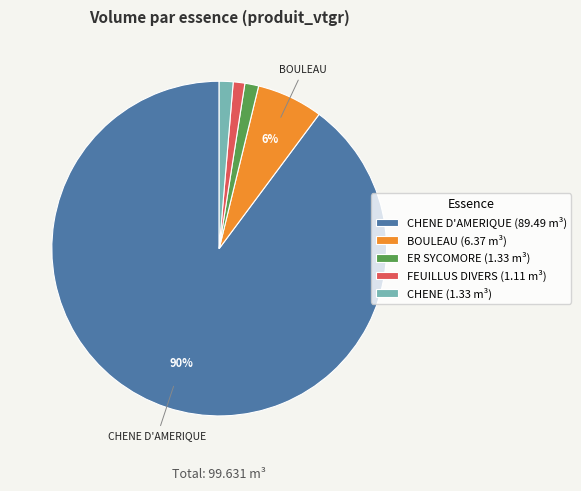

What is the largest slice in the pie chart?

CHENE D'AMERIQUE (89.49 m³)